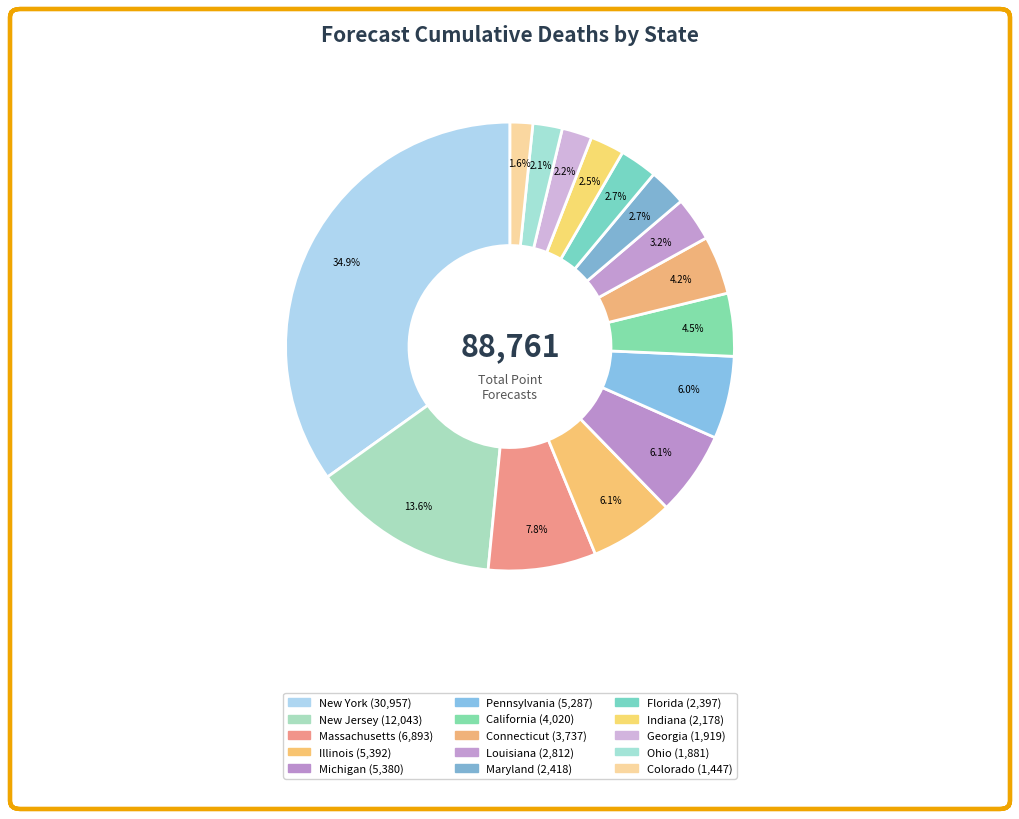

To the nearest percent, what is the difference between the largest and smallest slice percentages?

33%